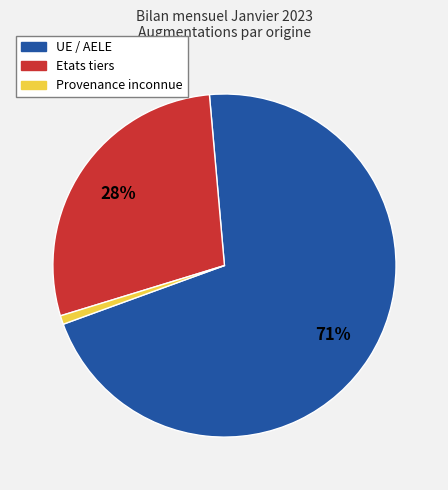

Count the number of slices in the pie.

3